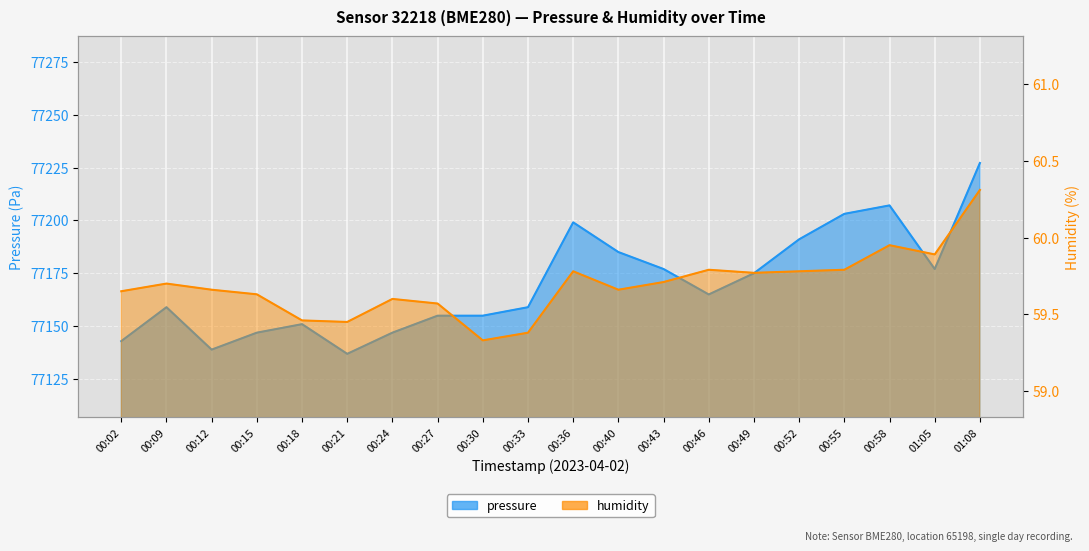

What is the total value across all series at 00:02?

77202.4